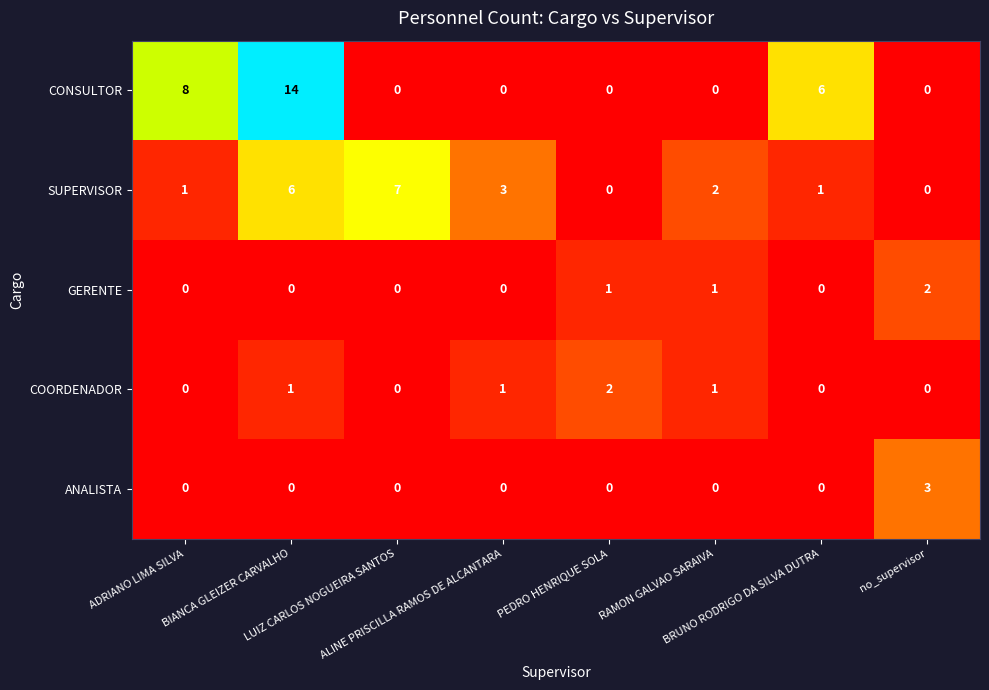

What is the difference between the highest and lowest values at PEDRO HENRIQUE SOLA?

2